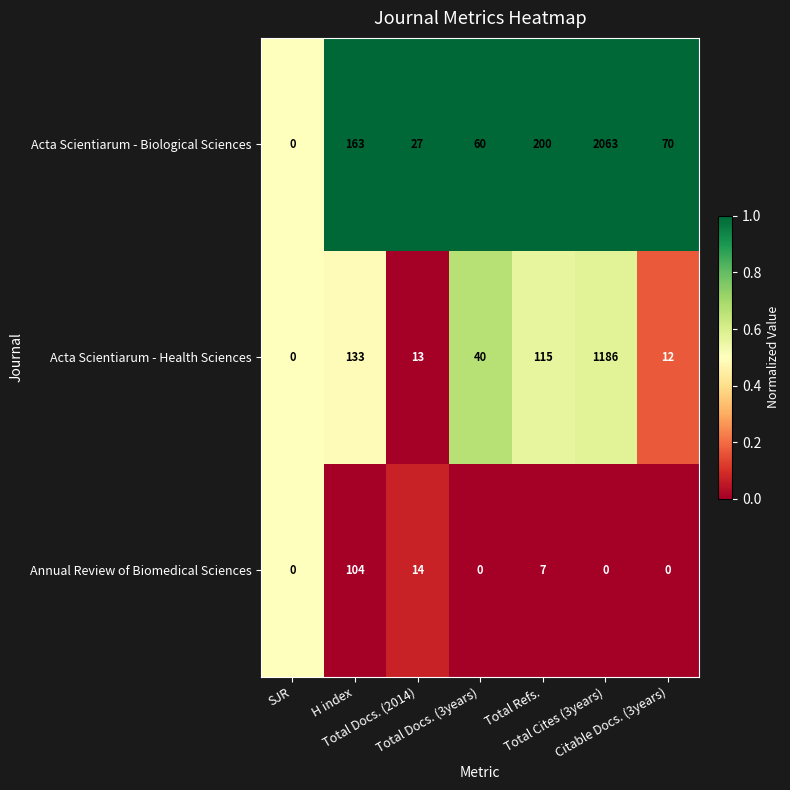

Which series has the largest total across all categories?

Acta Scientiarum - Biological Sciences